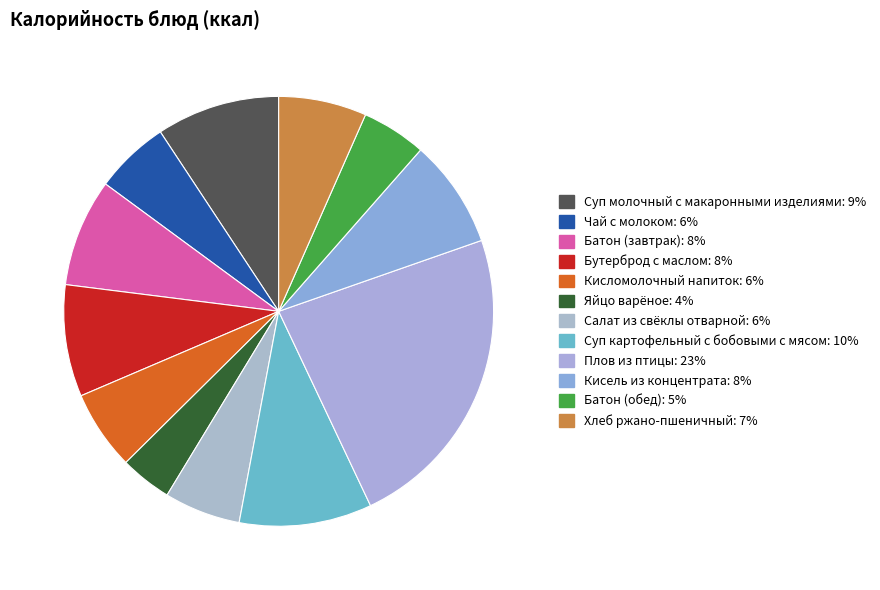

Which category has the biggest portion of the pie?

Плов из птицы